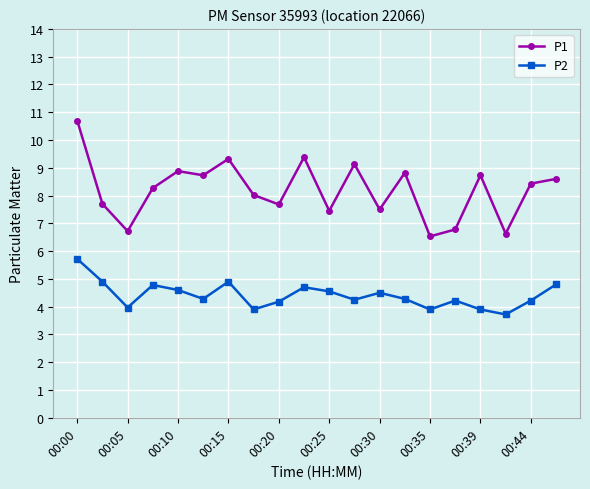

What is the minimum value shown in the chart?

3.7